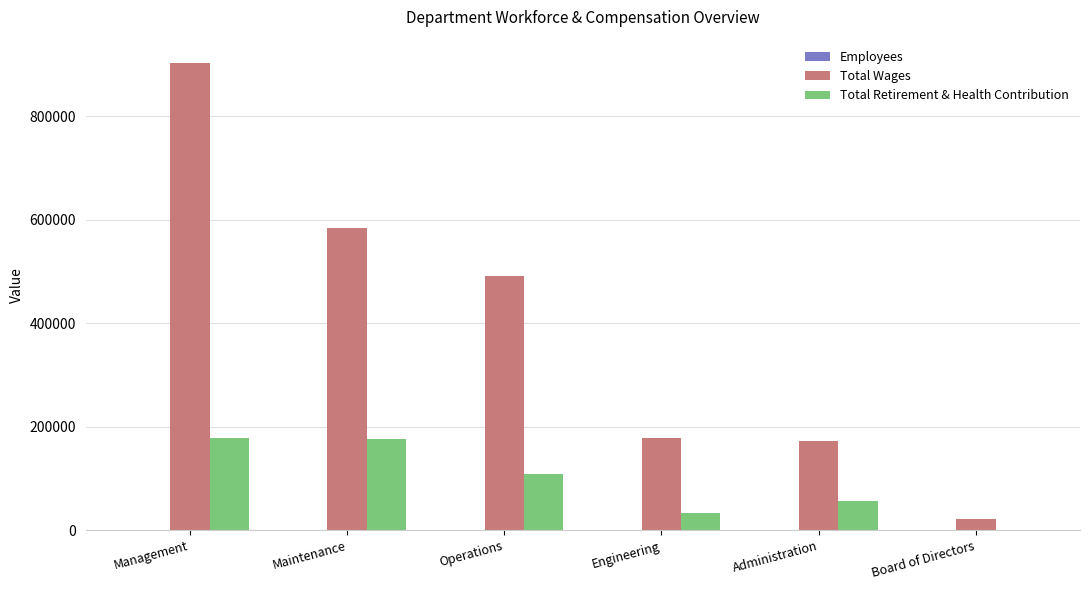

Which series has the largest total across all categories?

Total Wages